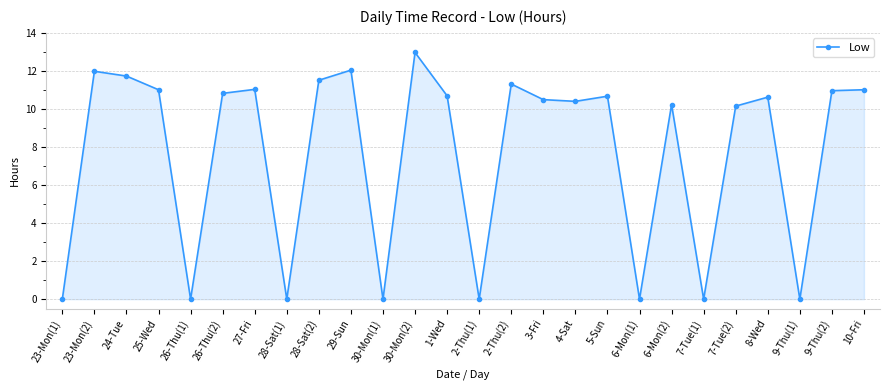

What is the change in value from 30-Mon(1) to 30-Mon(2)?

+13.0